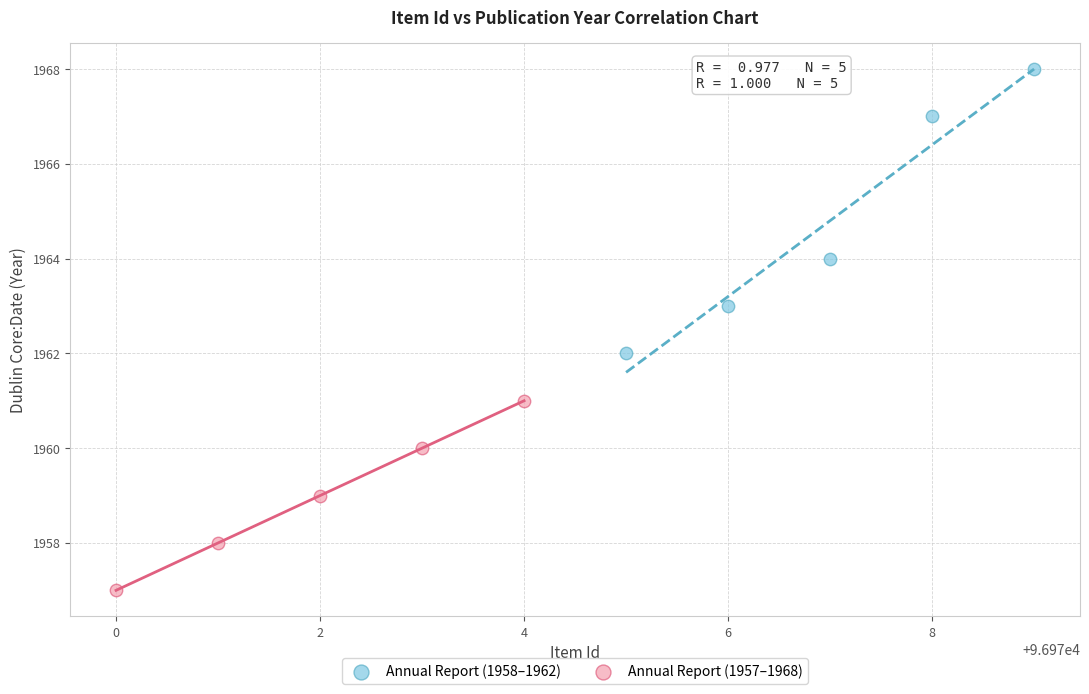

Which series has the largest Y range (max minus min)?

Annual Report (1958–1962)